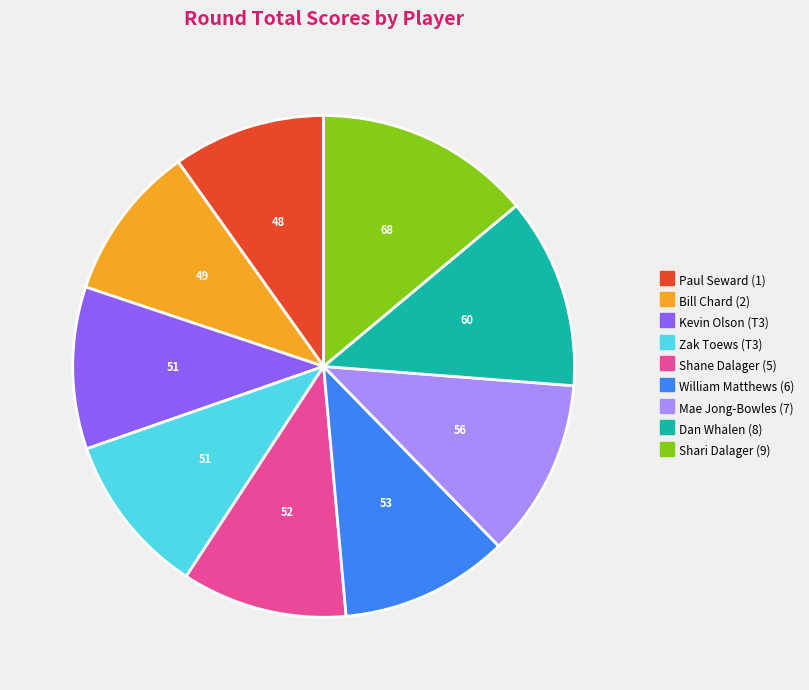

Between Shari Dalager (9) and Zak Toews (T3), which is larger?

Shari Dalager (9)